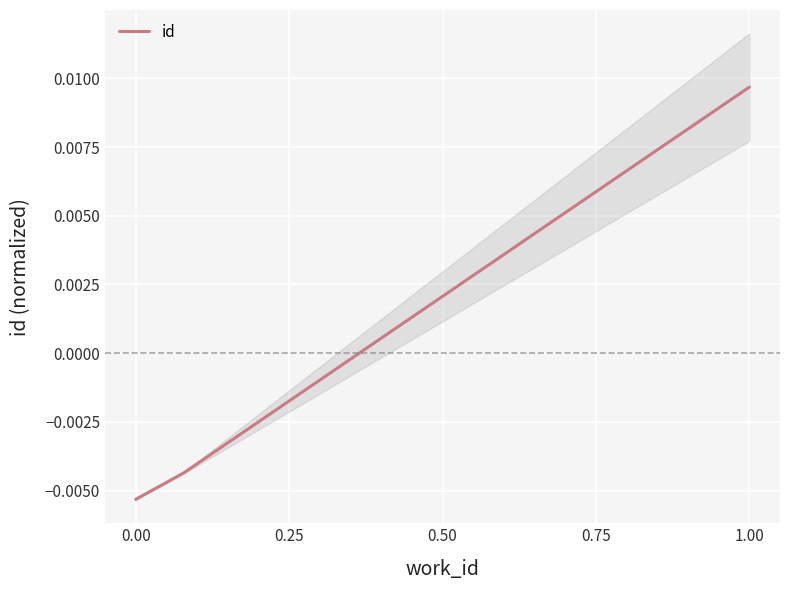

At which label does id first exceed 0?

1.00